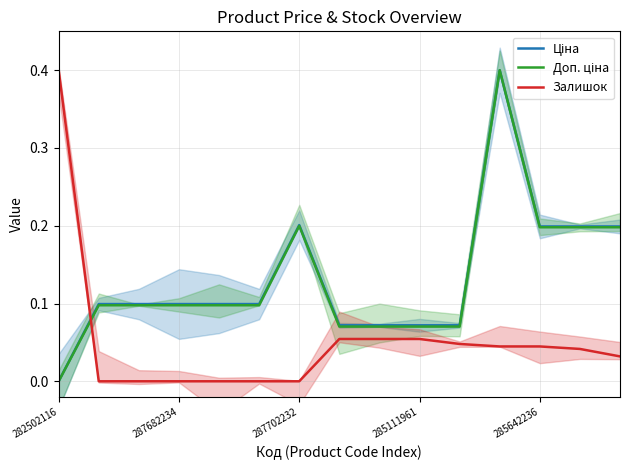

How many categories are shown in the chart?

15